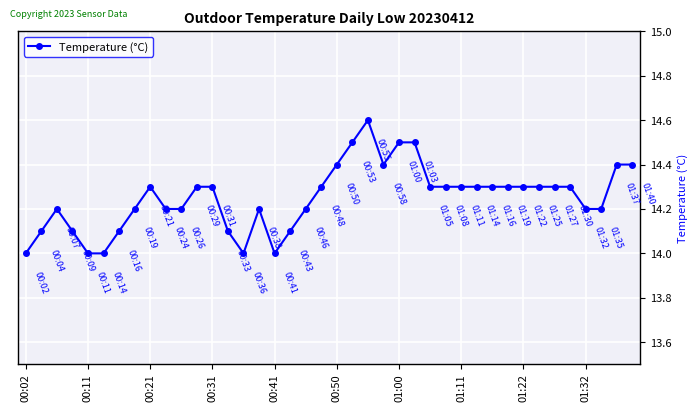

Does the chart have visible grid lines?

Yes